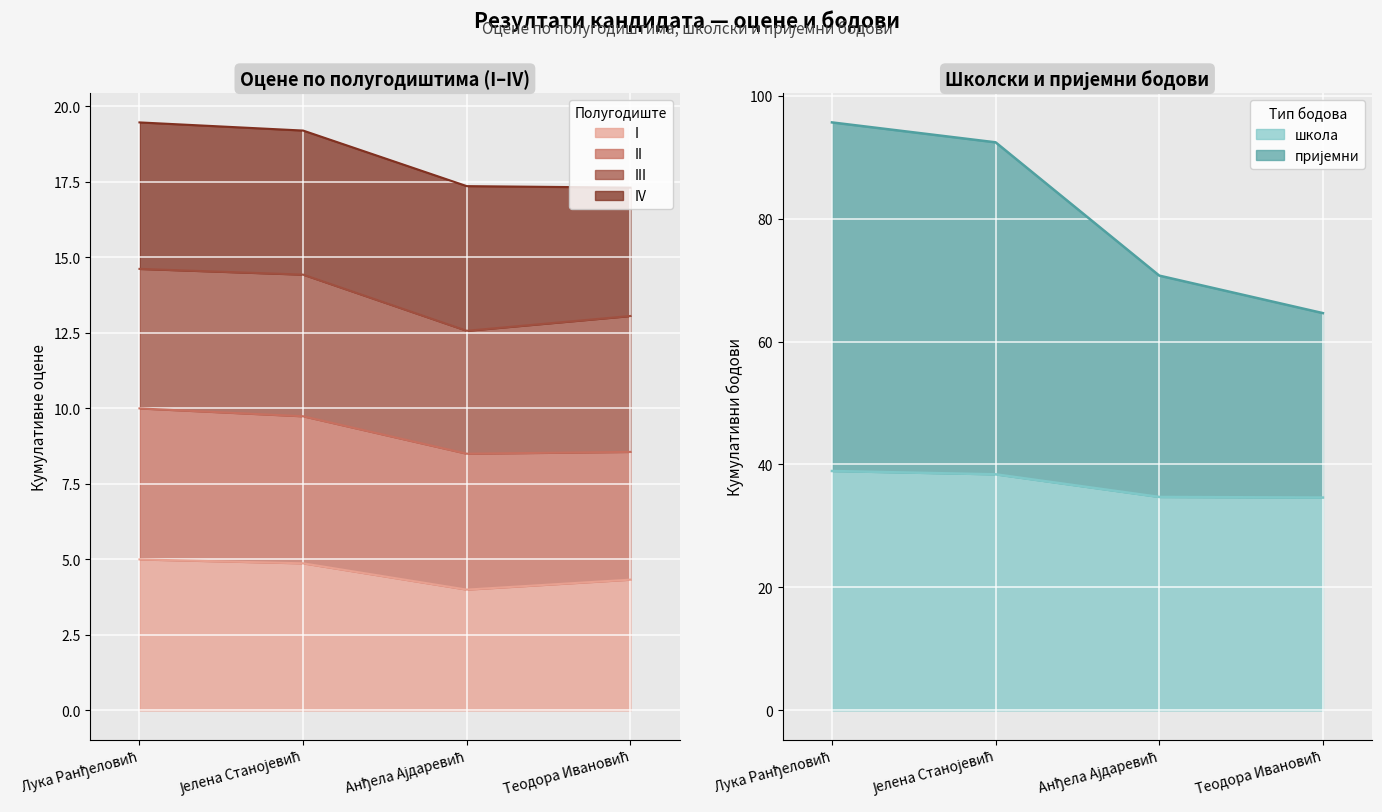

Where does the II series first go above 92?

Лука Ранђеловић